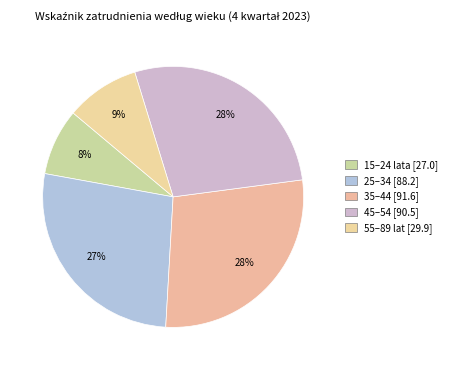

How many segments does this pie chart have?

5